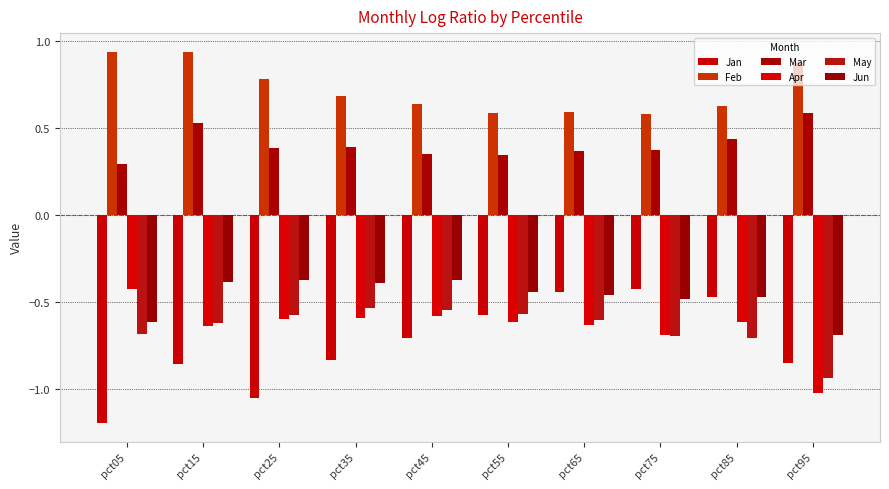

At which category does the chart reach its minimum across all series?

pct05